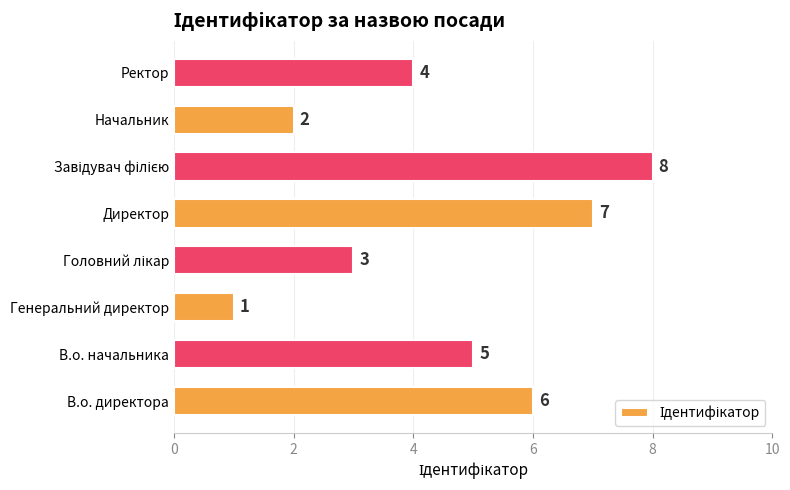

What is the difference between the maximum and second lowest values?

6